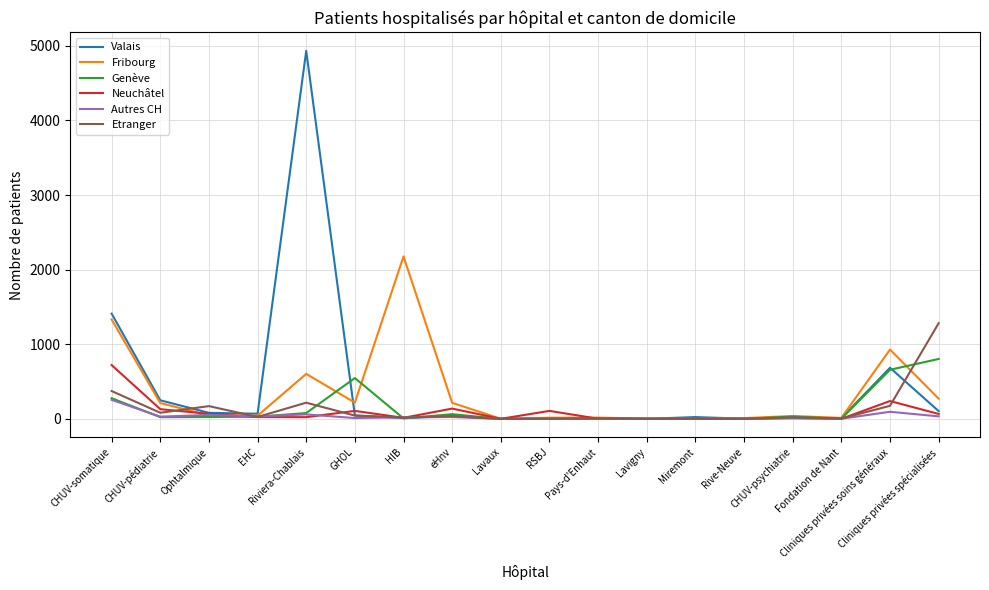

Which series has the widest spread of values?

Valais